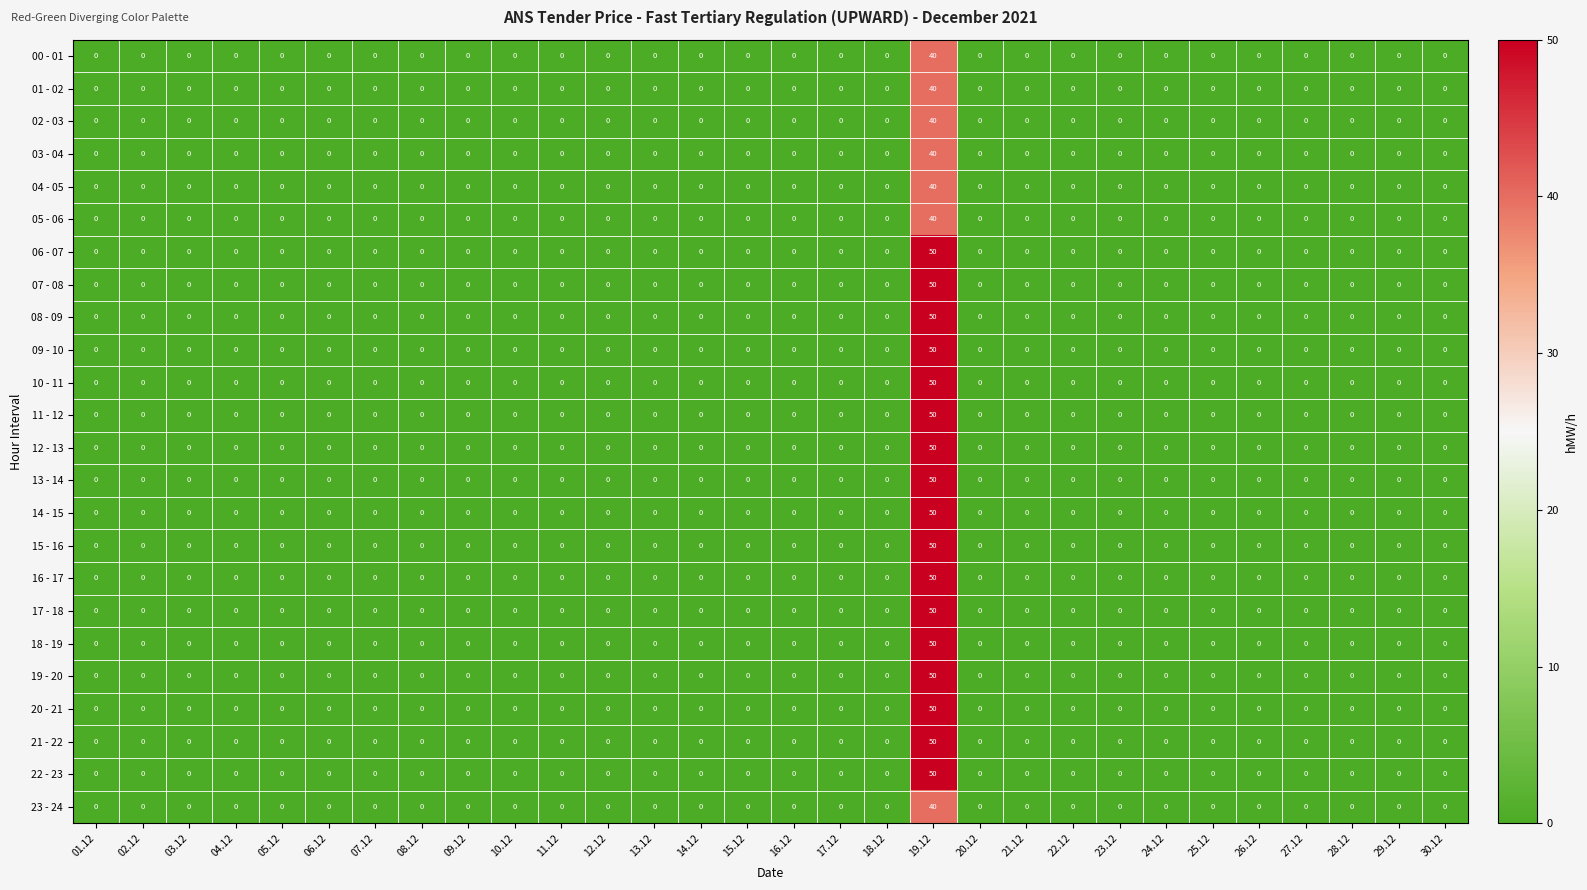

The 06 - 07 series shows 0 at 11.12. True or false?

True